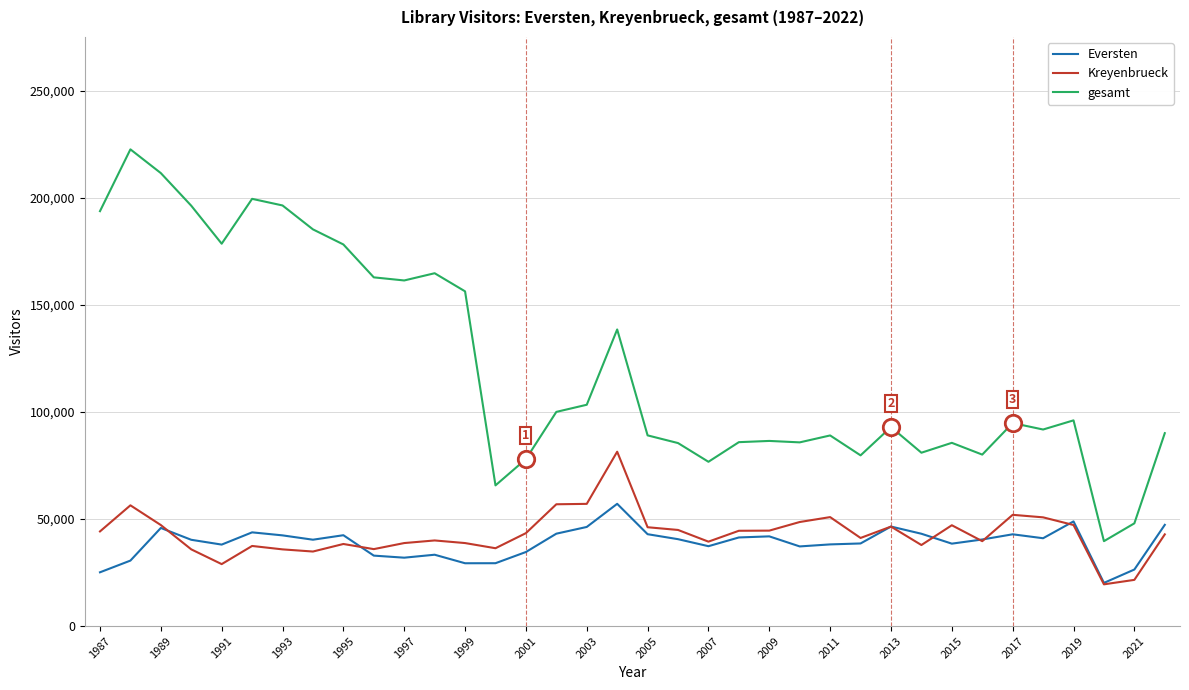

True or false: gesamt and Eversten intersect in this chart.

False